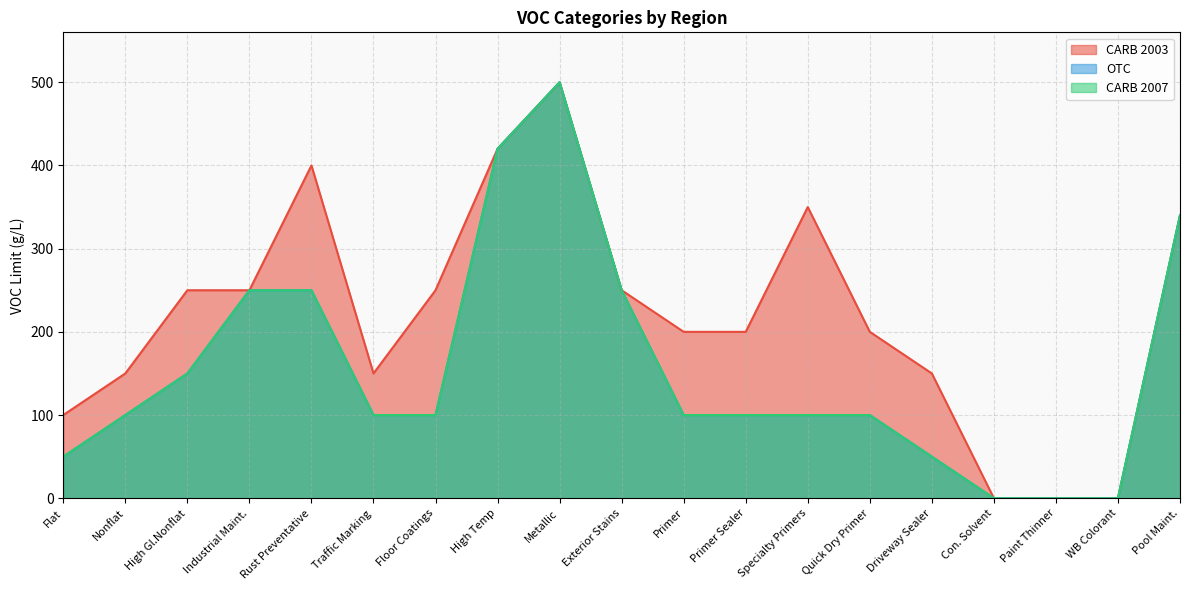

Which series changed the most between Flat and Primer?

CARB 2003